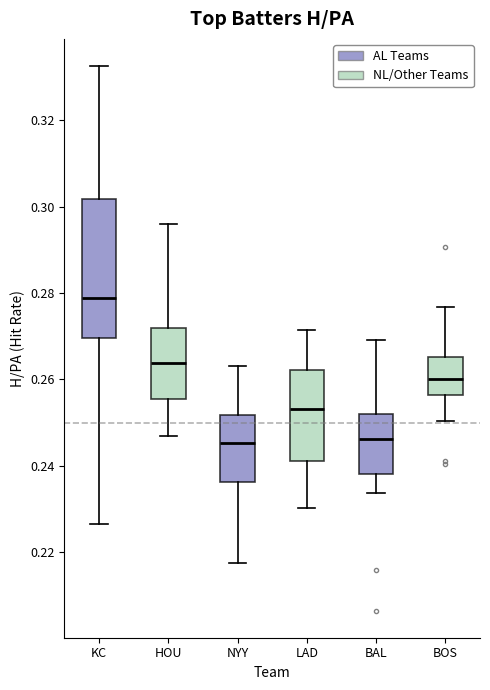

Which box has the highest median line?

KC